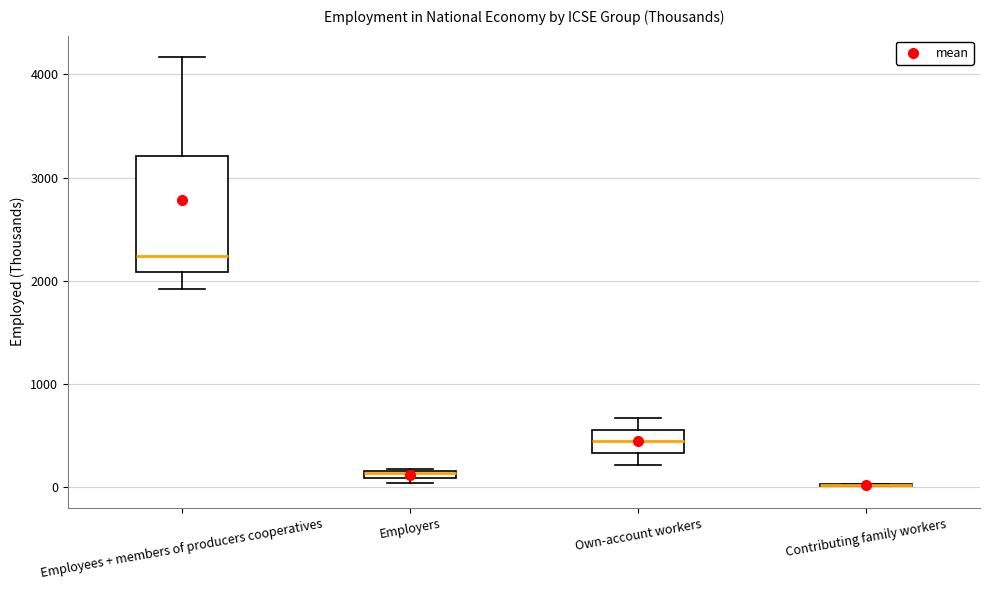

Comparing the boxes themselves (not the whiskers), which one is the tallest?

Employees + members of producers cooperatives